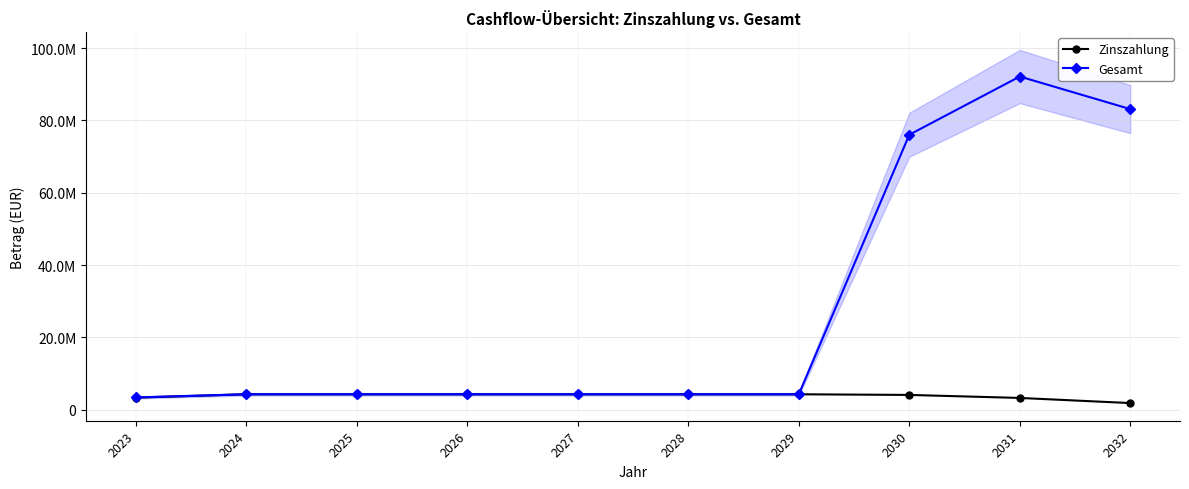

Where is Gesamt nearest to the value 47786432?

2030